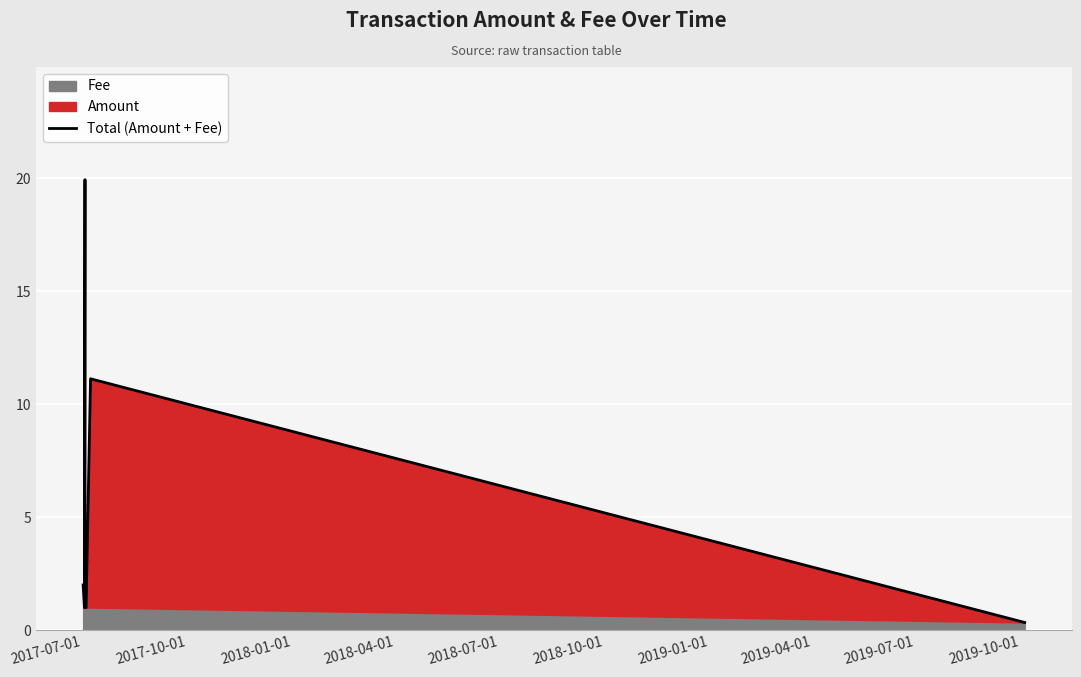

Which has a higher value, 2017-07-01 or 2018-04-01?

2017-07-01